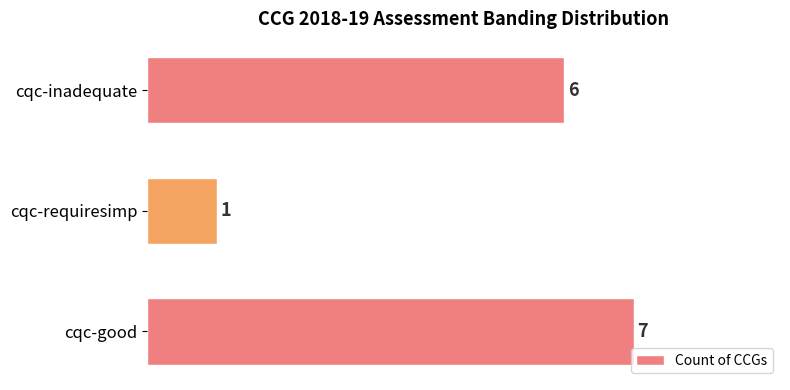

At which label is the value closest to 4?

cqc-inadequate